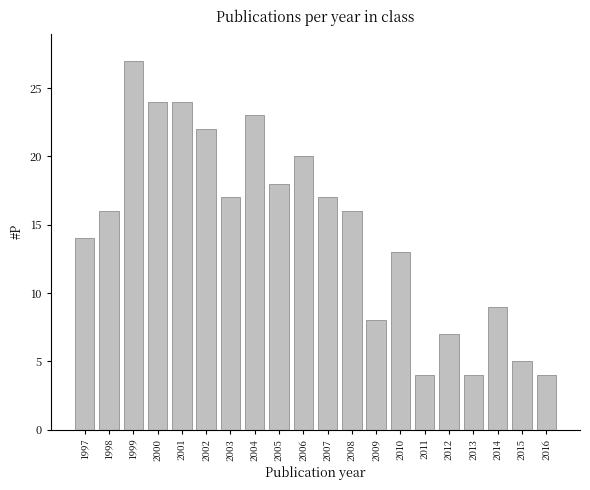

Reading left to right, what are all the values shown in this chart?

14	16	27	24	24	22	17	23	18	20	17	16	8	13	4	7	4	9	5	4